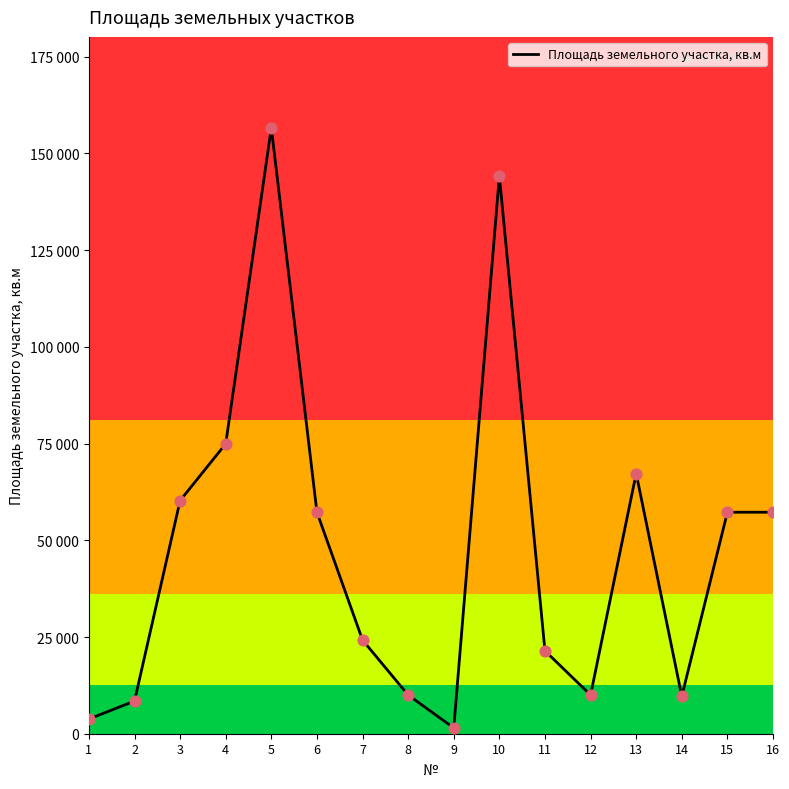

What is the change in value from 1 to 8?

+6191